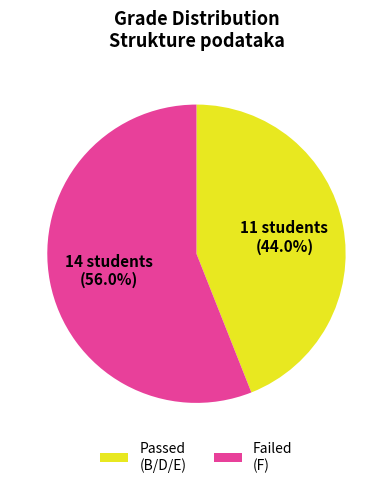

Which category has the smallest portion of the pie?

Passed (B/D/E)